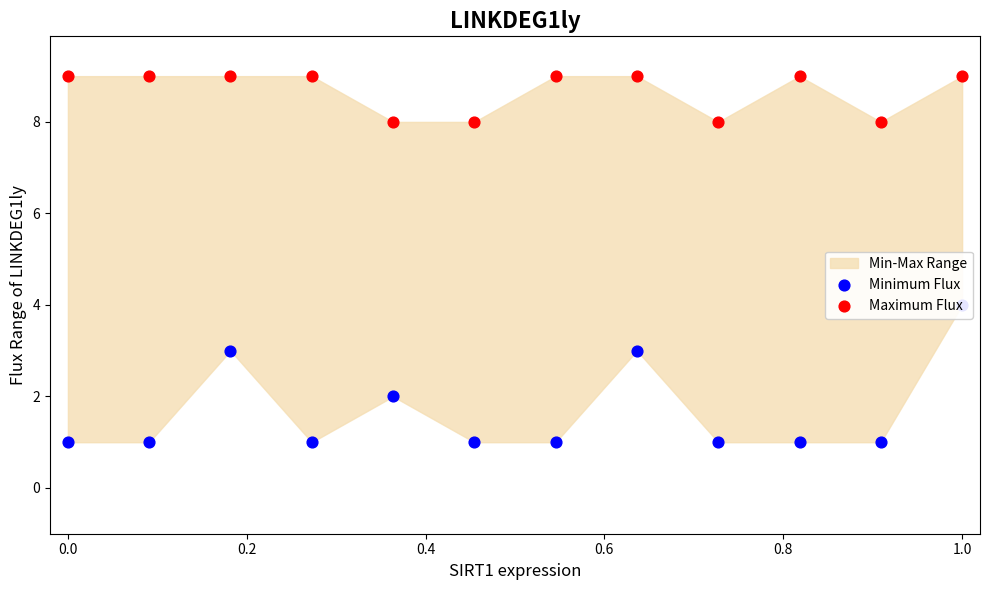

Which series has the widest spread of Y values?

Minimum Flux